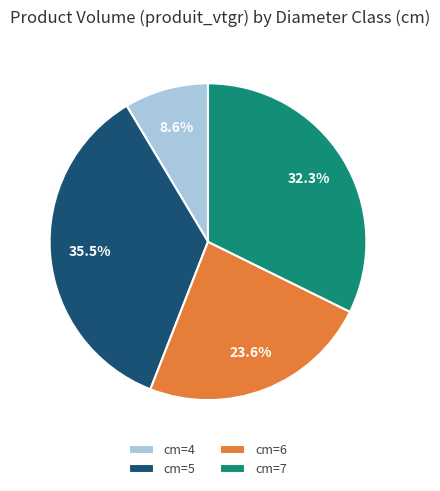

Which slice is the largest?

cm=5